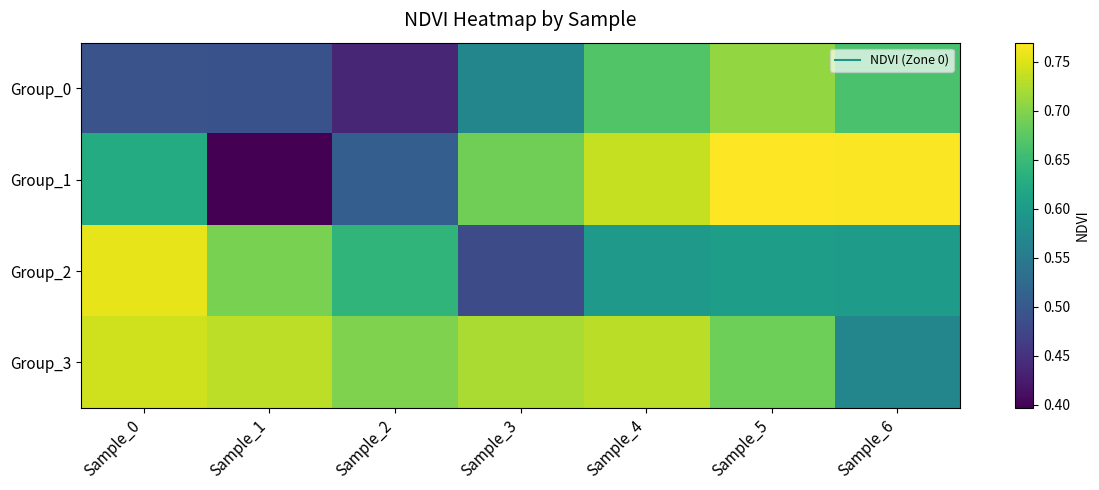

Which has a higher value, Sample_1 or Sample_4?

Sample_4